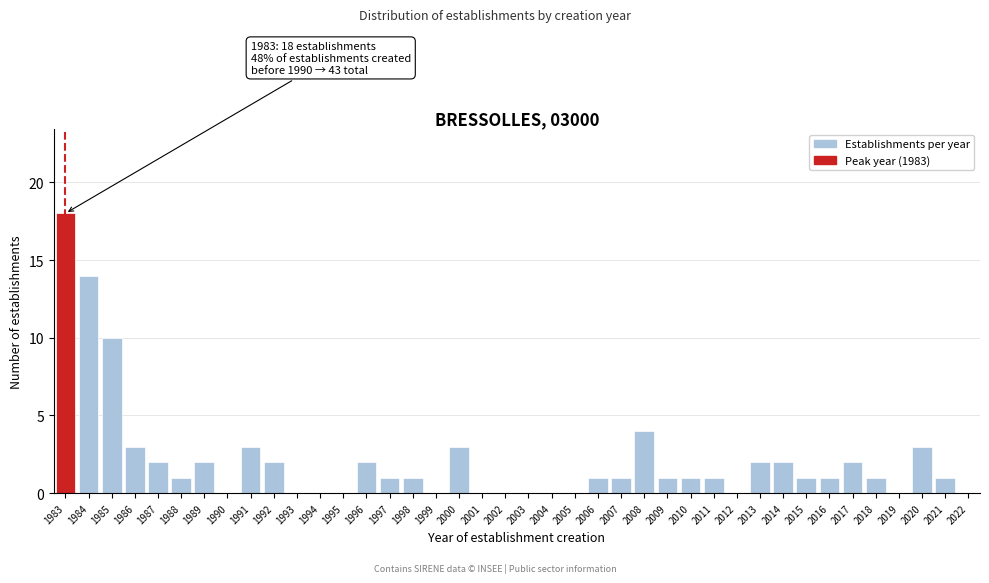

Which label corresponds to the largest value in the chart?

1983